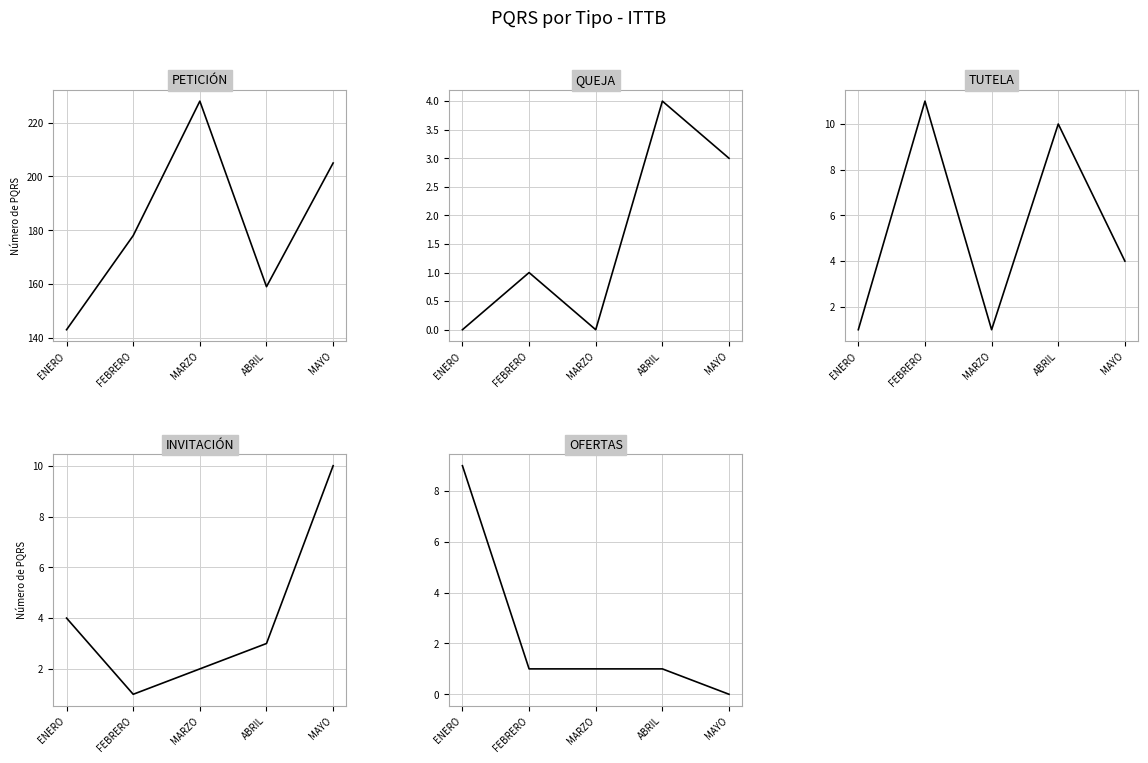

Reading left to right, transcribe all the data shown in this chart.

PETICIÓN: 143	178	228	159	205
QUEJA: 0	1	0	4	3
TUTELA: 1	11	1	10	4
INVITACIÓN: 4	1	2	3	10
OFERTAS: 9	1	1	1	0